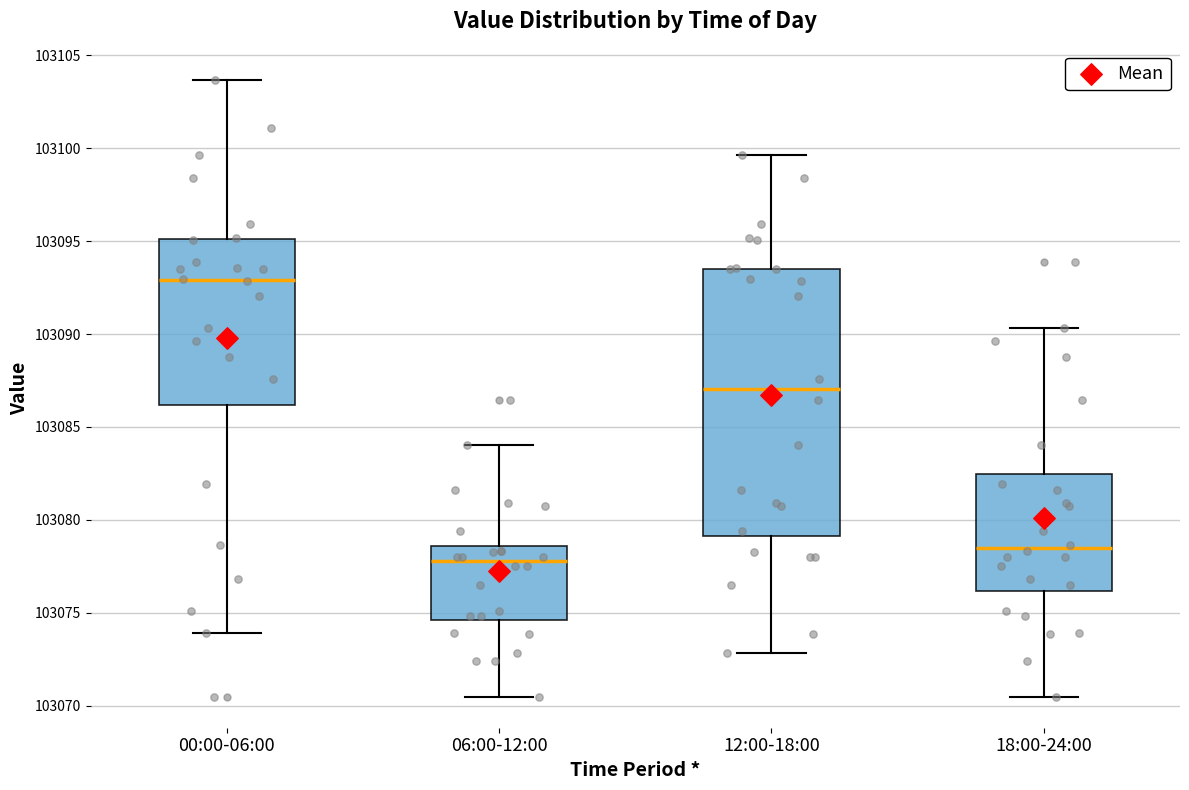

Reading left to right, read every box against the y-axis: the position of its median line, the range the box covers, and the ends of its whiskers. The values are not printed on the chart, so give them approximately, as read against the axis.

00:00-06:00: median 103093.0, box 103086.0 to 103095.0, whiskers 103074.0 to 103103.5
06:00-12:00: median 103078.0, box 103074.5 to 103078.5, whiskers 103070.5 to 103084.0
12:00-18:00: median 103087.0, box 103079.0 to 103093.5, whiskers 103073.0 to 103099.5
18:00-24:00: median 103078.5, box 103076.0 to 103082.5, whiskers 103070.5 to 103090.5